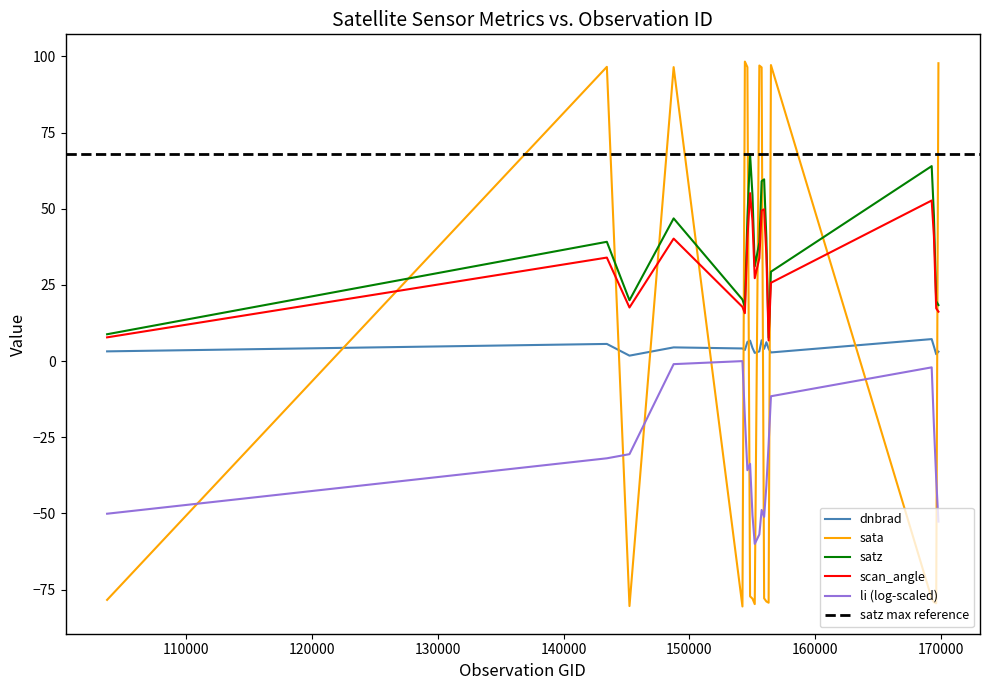

True or false: li (log-scaled) and satz intersect in this chart.

False